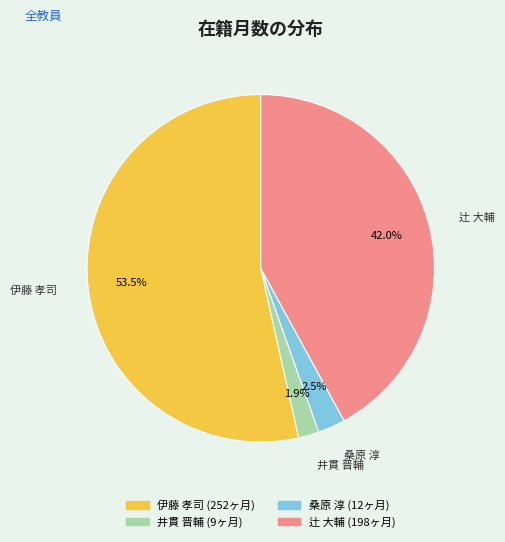

To the nearest percent, what percentage of the pie is 井貫 晋輔?

2%